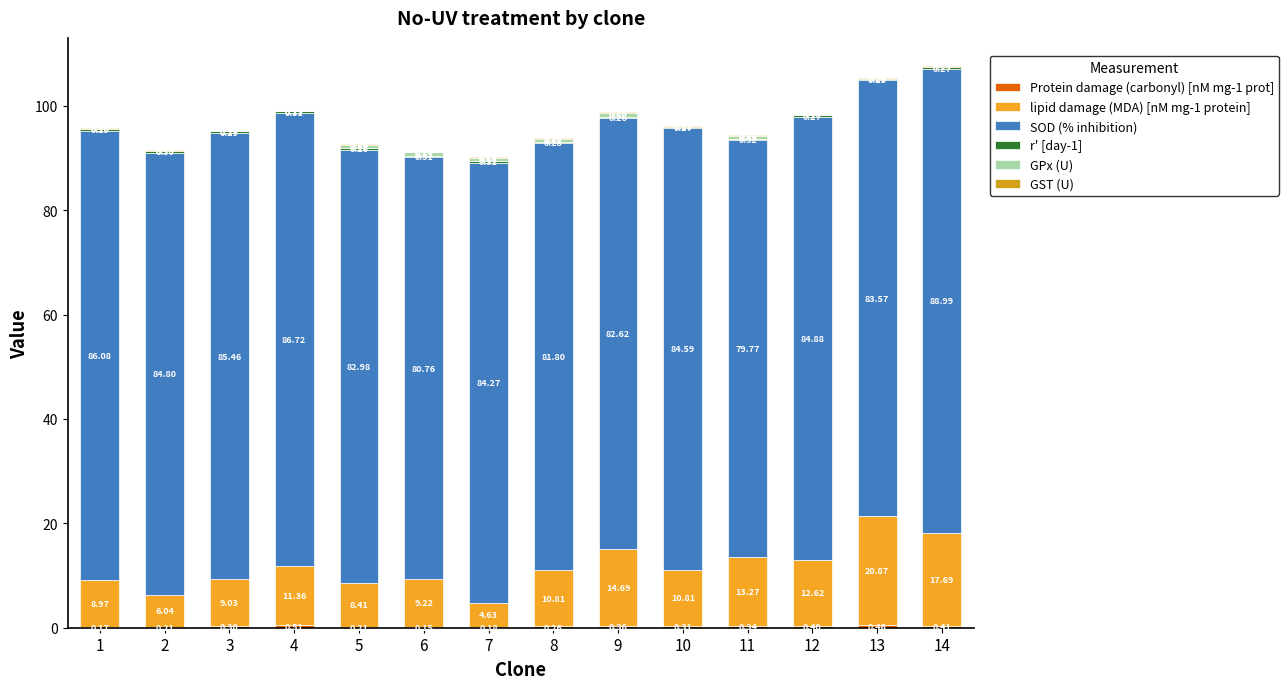

What value does the lipid damage (MDA) [nM mg-1 protein] series have at 3?

9.0